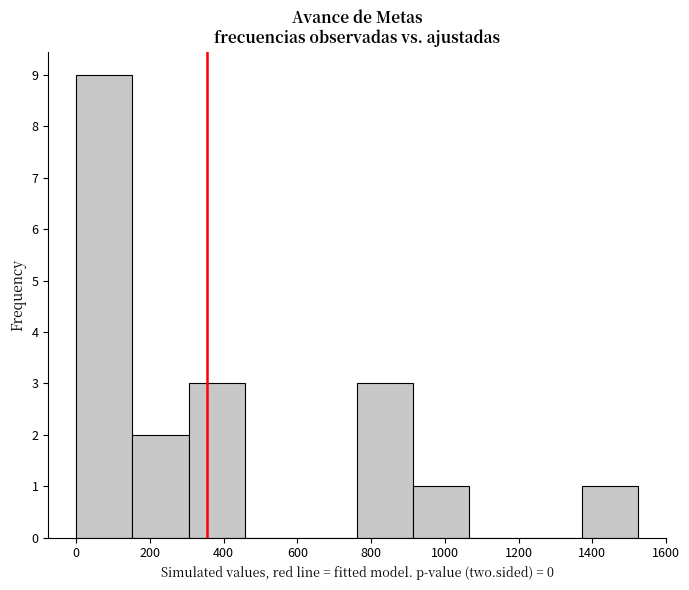

Reading left to right, transcribe this chart: for each bar, give the range it covers on the x-axis and its height. Neither the bar edges nor the heights are printed on the chart, so give them approximately, as read against the axes.

0 to 160: 9
160 to 300: 2
300 to 460: 3
460 to 600: 0
600 to 760: 0
760 to 920: 3
920 to 1060: 1
1060 to 1220: 0
1220 to 1380: 0
1380 to 1520: 1